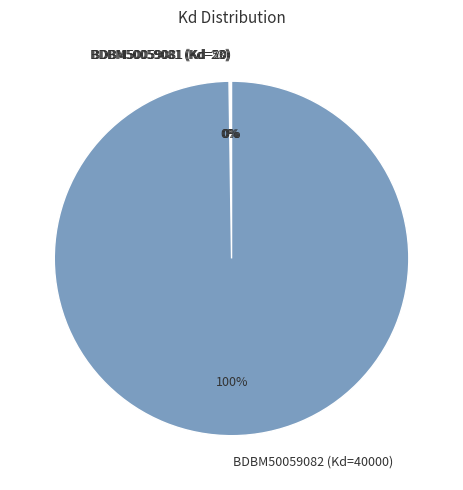

Is there a majority slice in this chart?

Yes